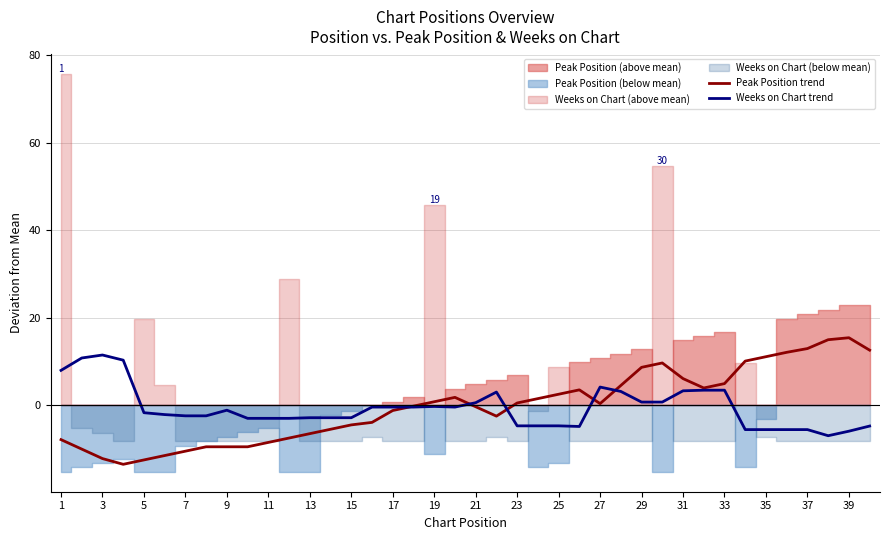

What is the average value of the Weeks on Chart trend series?

-0.6